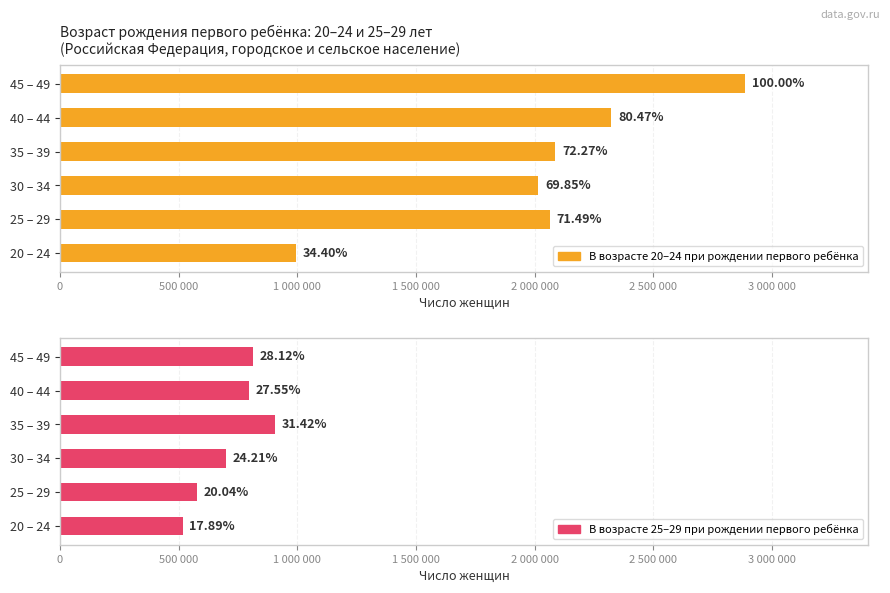

What position from the right is 45 – 49?

1